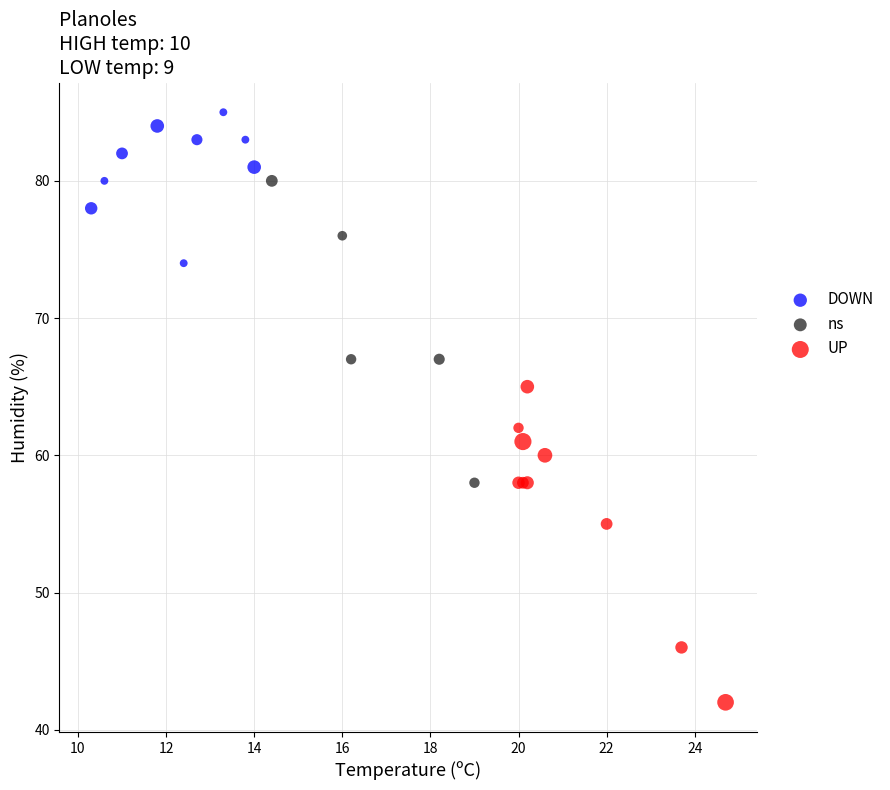

Which series reaches the minimum Y coordinate?

UP